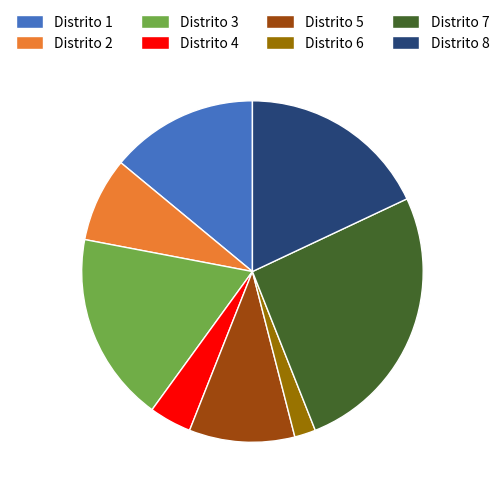

Is Distrito 3 the majority of the pie?

No